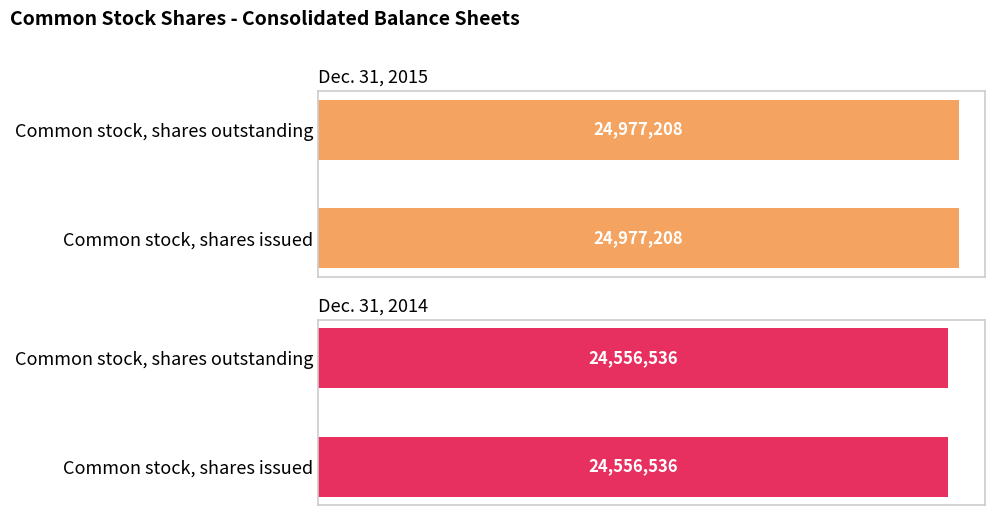

At which label is Dec. 31, 2014 closest to 24556536?

Common stock, shares issued